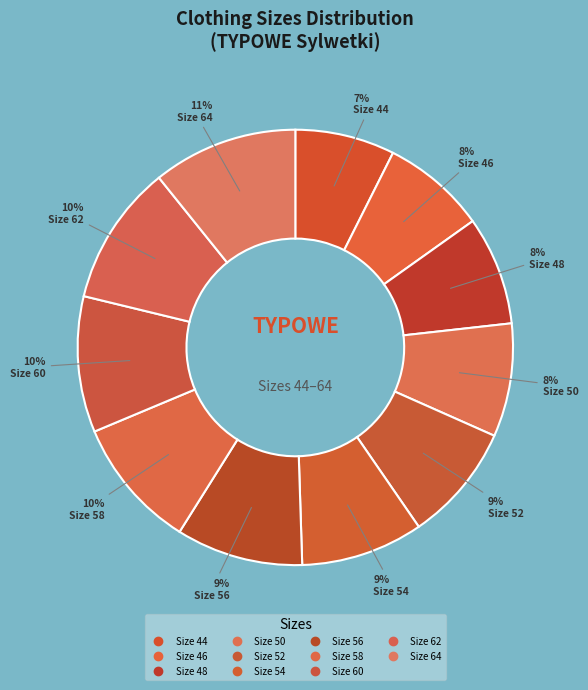

Rank the categories by value from highest to lowest.

64, 62, 60, 58, 56, 54, 52, 50, 48, 46, 44